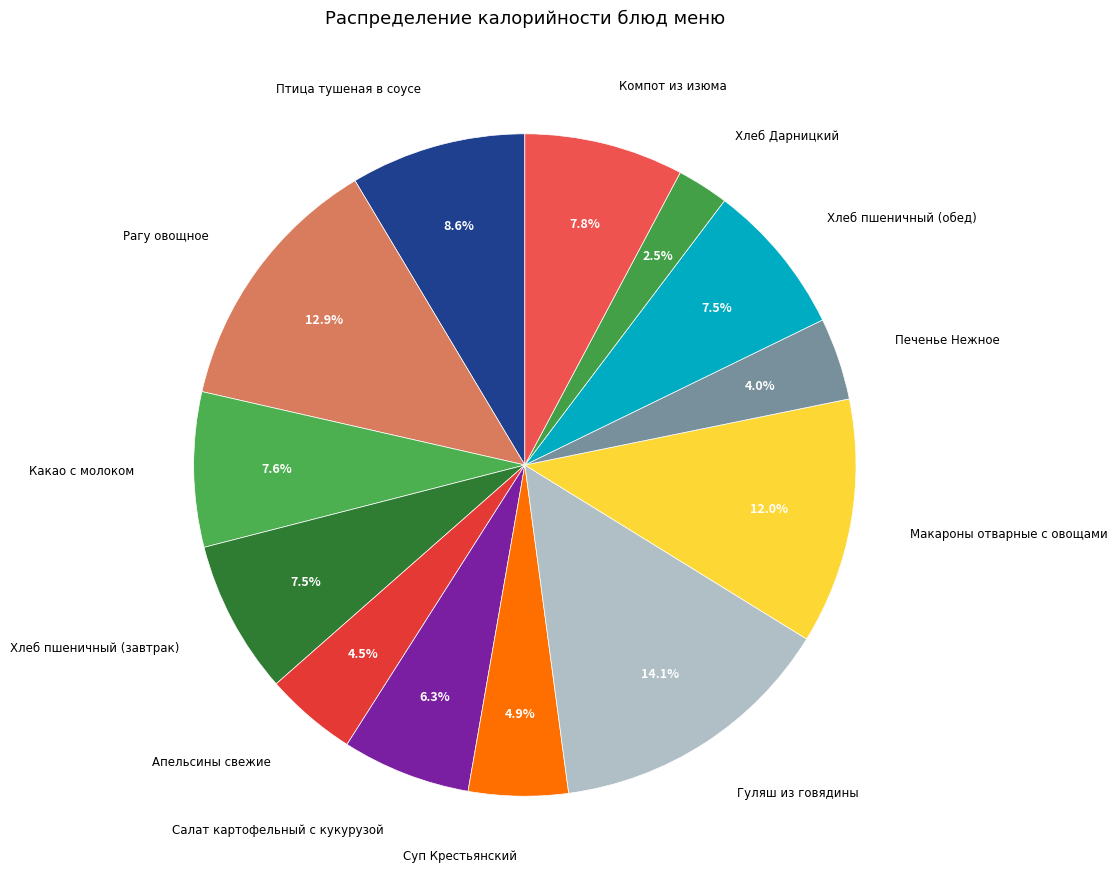

What percentage is NOT represented by Макароны отварные с овощами?

88.0%